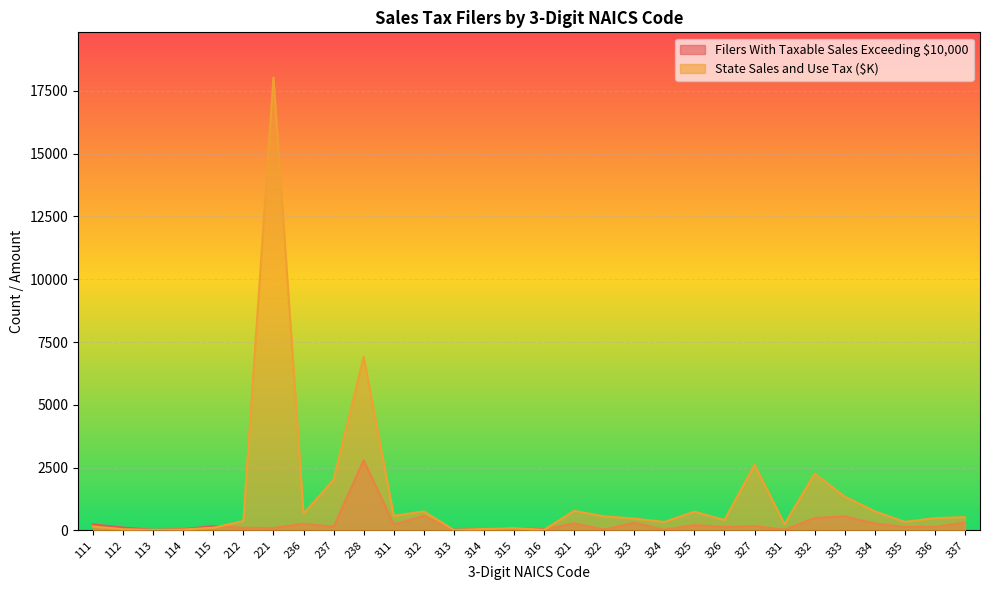

At which category is the sum across all series the highest?

221